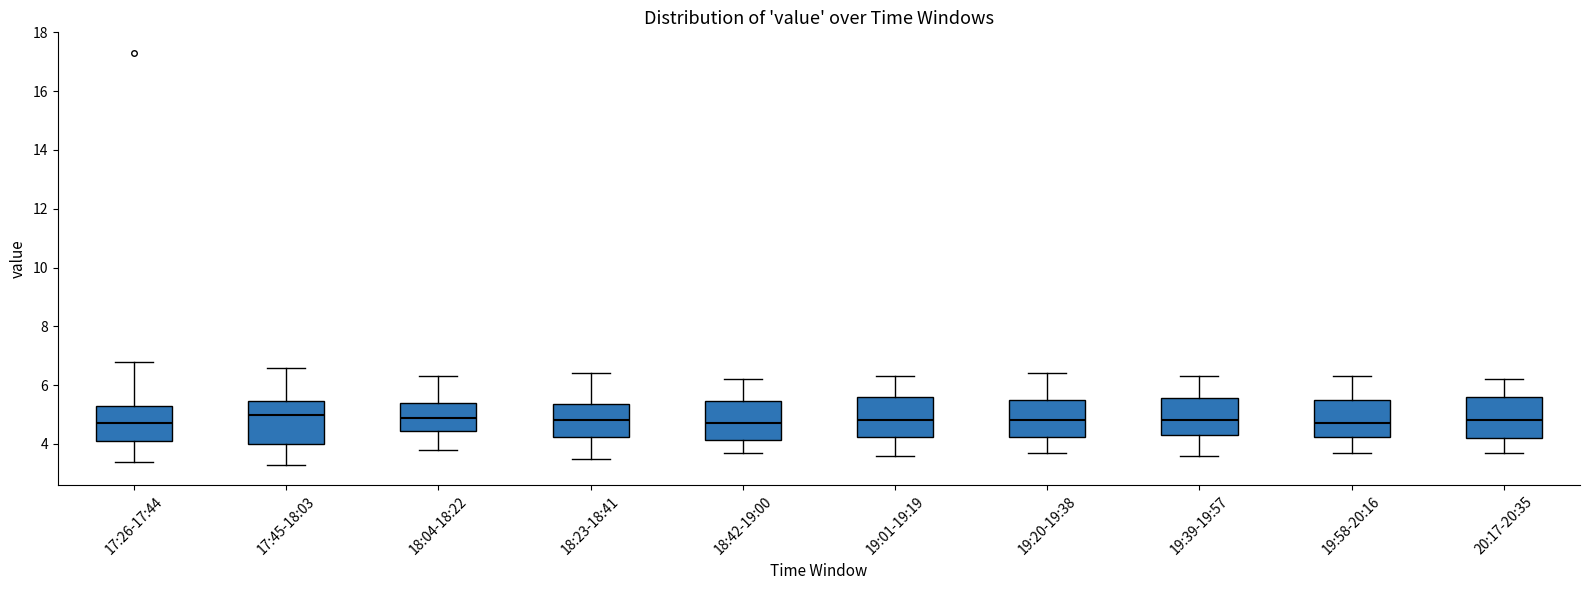

Reading left to right, transcribe this box plot: for each box, give where its median line is, the range the box spans, and where its two whiskers end, as read against the y-axis. The values are not printed on the chart, so give them approximately, as read against the axis.

17:26-17:44: median 4.8, box 4.2 to 5.4, whiskers 3.4 to 6.8
17:45-18:03: median 5.0, box 4.0 to 5.4, whiskers 3.4 to 6.6
18:04-18:22: median 5.0, box 4.4 to 5.4, whiskers 3.8 to 6.4
18:23-18:41: median 4.8, box 4.2 to 5.4, whiskers 3.6 to 6.4
18:42-19:00: median 4.8, box 4.2 to 5.4, whiskers 3.8 to 6.2
19:01-19:19: median 4.8, box 4.2 to 5.6, whiskers 3.6 to 6.4
19:20-19:38: median 4.8, box 4.2 to 5.6, whiskers 3.8 to 6.4
19:39-19:57: median 4.8, box 4.4 to 5.6, whiskers 3.6 to 6.4
19:58-20:16: median 4.8, box 4.2 to 5.6, whiskers 3.8 to 6.4
20:17-20:35: median 4.8, box 4.2 to 5.6, whiskers 3.8 to 6.2